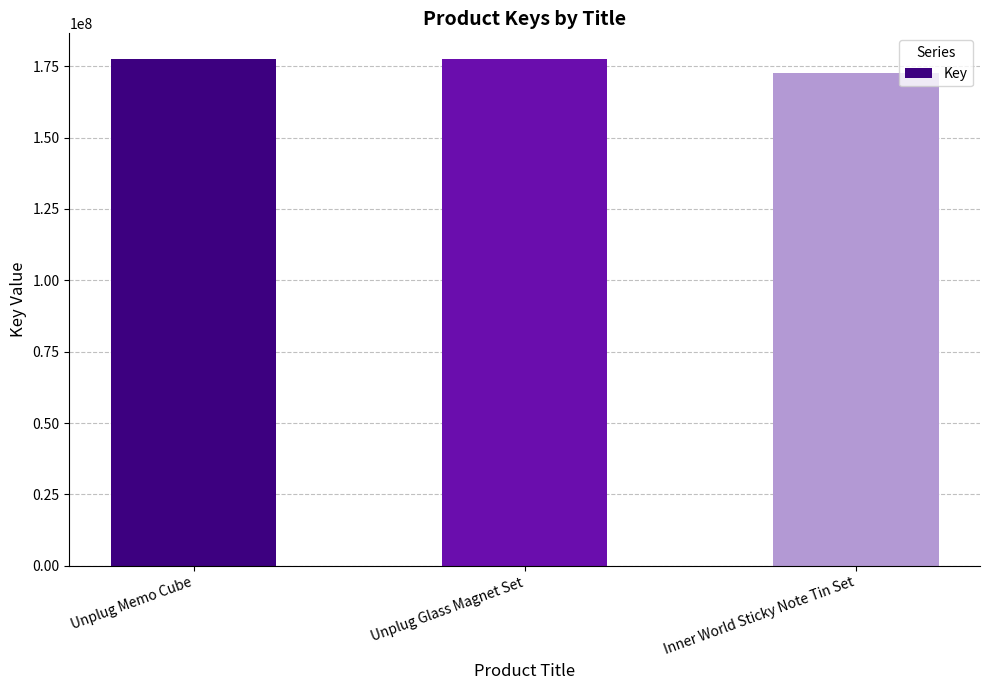

What is the label of the 1st bar from the right?

Inner World Sticky Note Tin Set